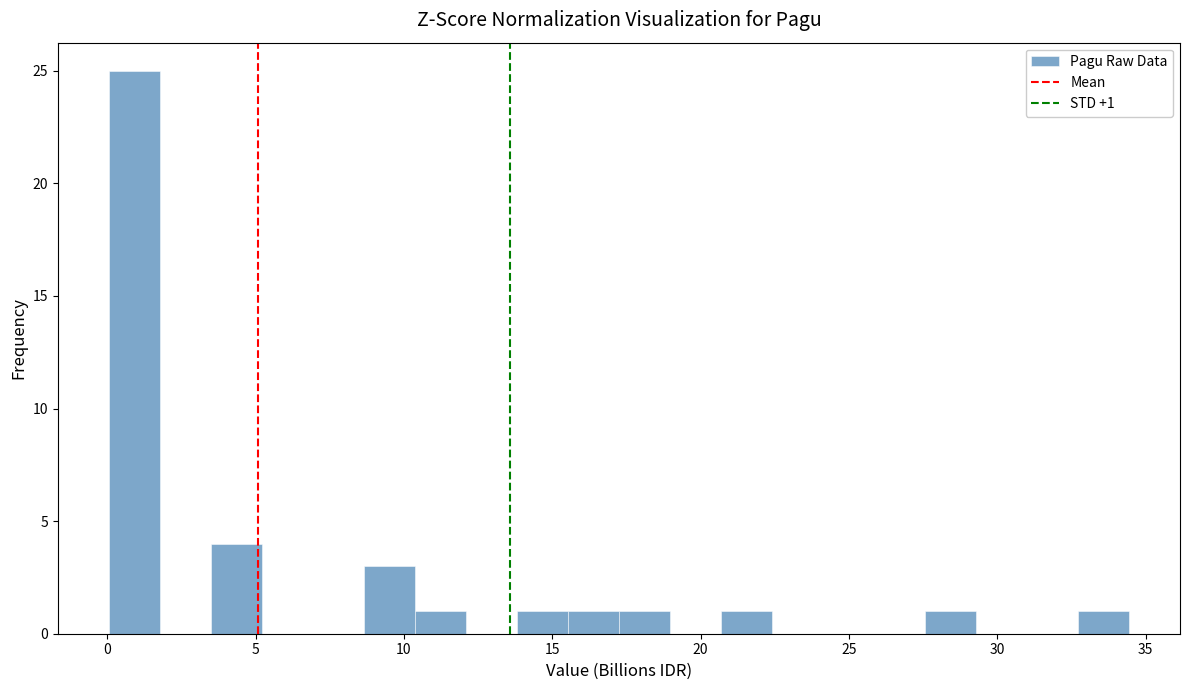

Around what value on the x-axis is the tallest bar? Give the approximate position of its centre, as read against the axis.

1.0